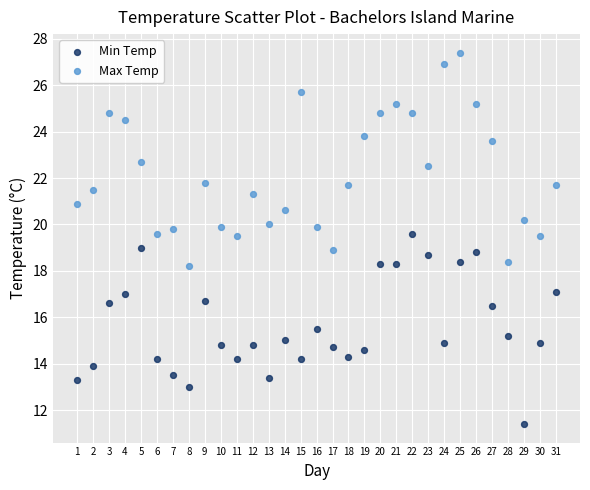

Which series has the widest spread of Y values?

Max Temp